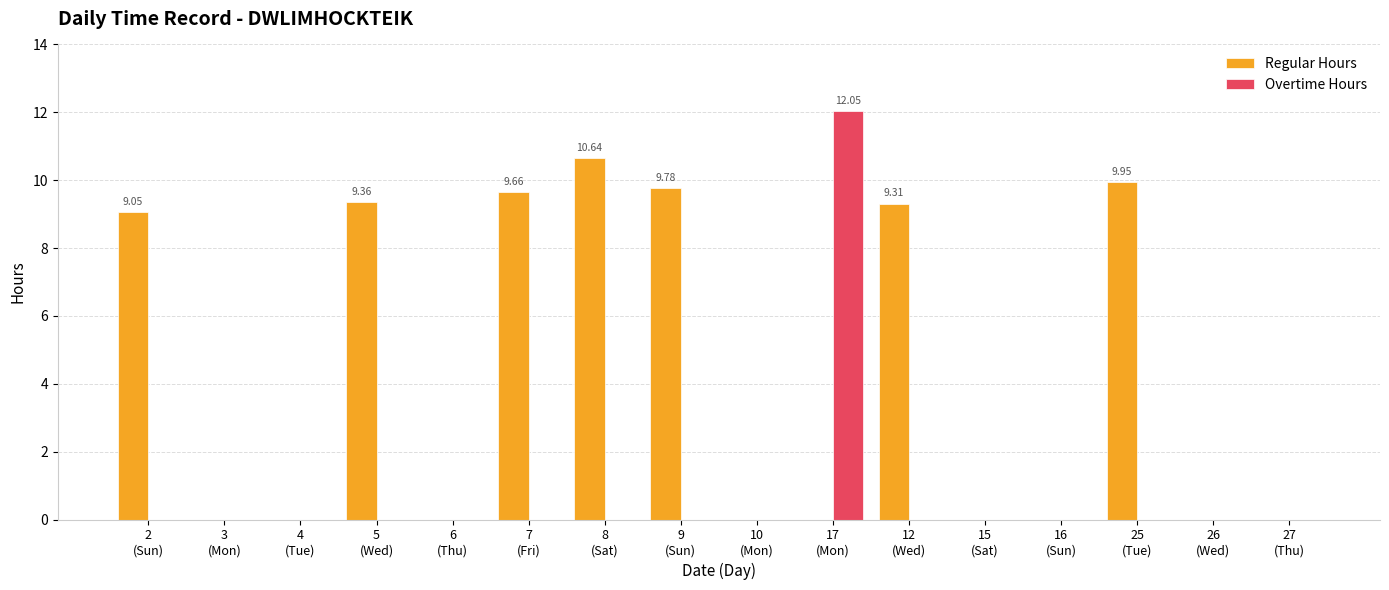

At which category is the sum across all series the highest?

17
(Mon)